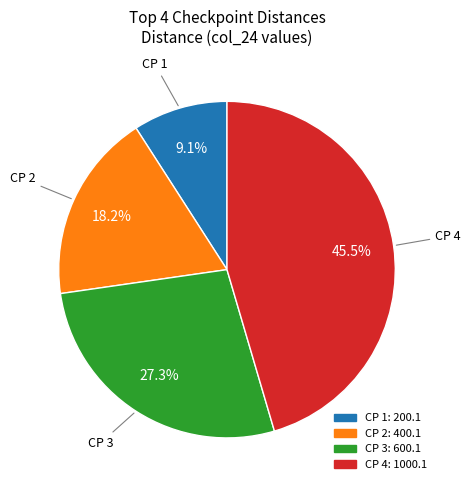

How many slices are in this pie chart?

4